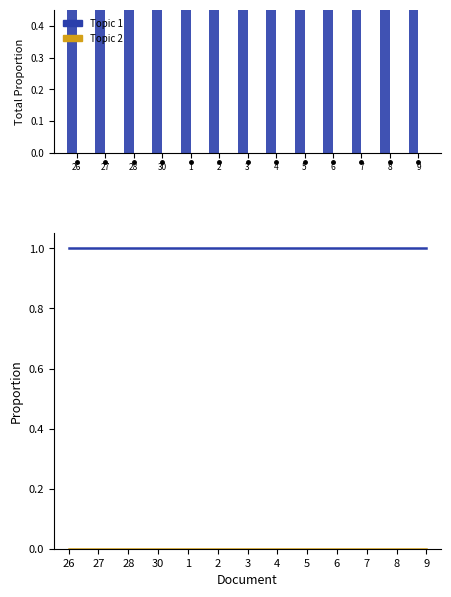

What is the total value across all series at 3?

1